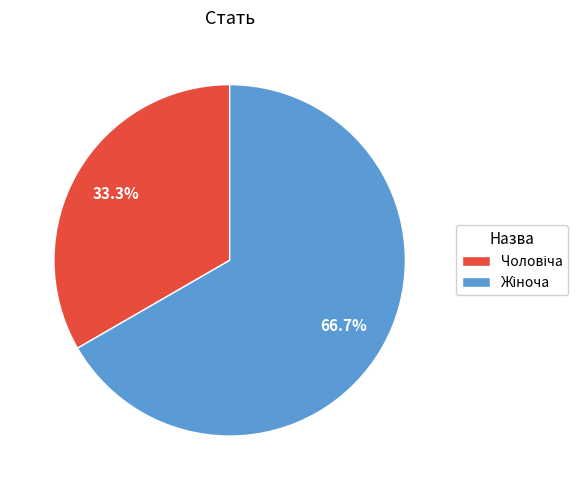

How many segments does this pie chart have?

2